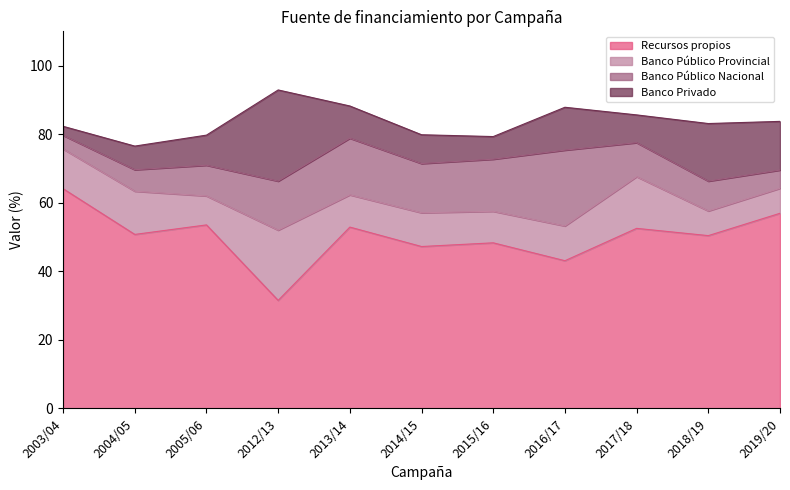

What is the spread (max minus min) of values at 2017/18?

44.4